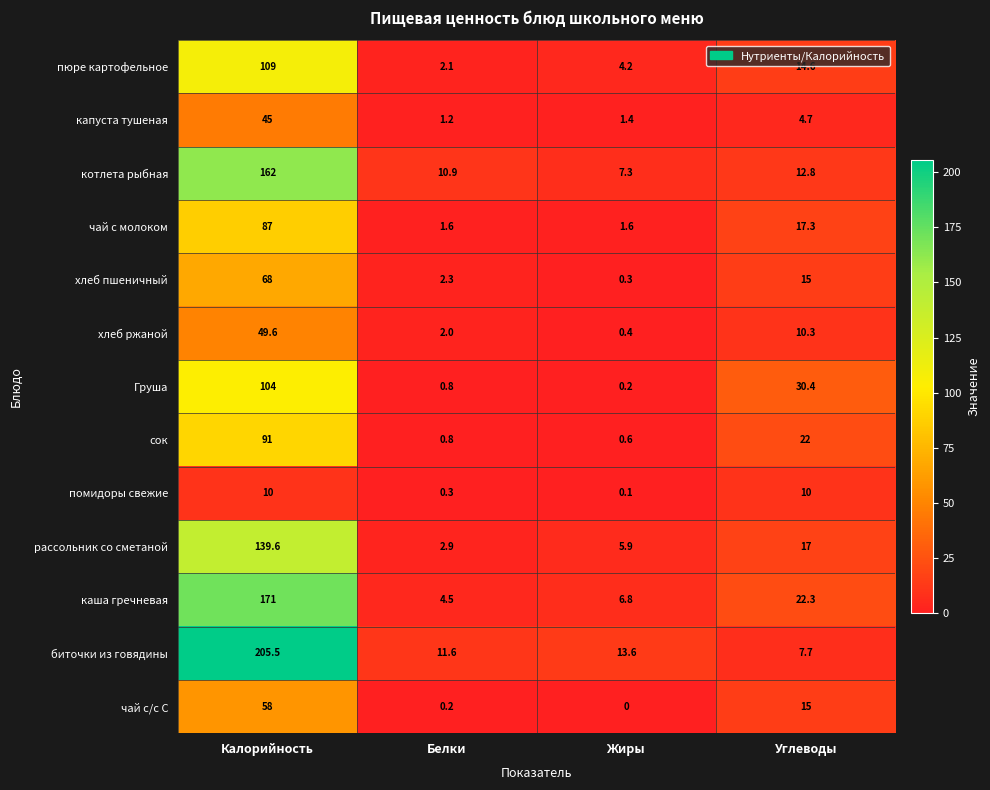

At Жиры, list the series in order from largest to smallest.

биточки из говядины, котлета рыбная, каша гречневая, рассольник со сметаной, пюре картофельное, чай с молоком, капуста тушеная, сок, хлеб ржаной, хлеб пшеничный, Груша, помидоры свежие, чай с/с С